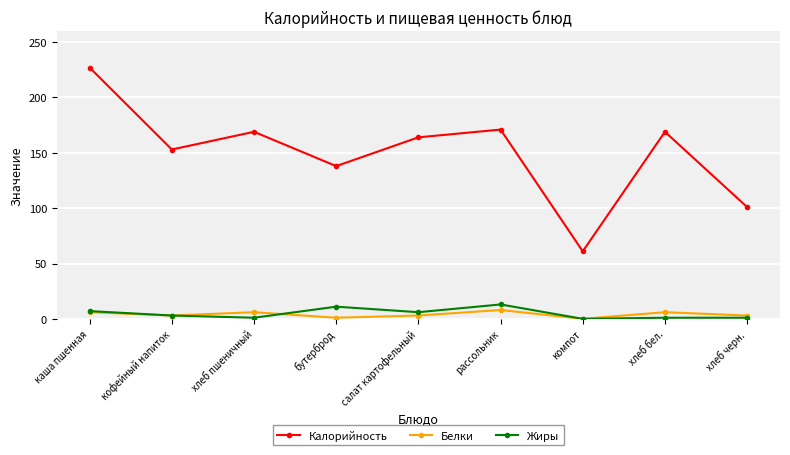

The Белки series shows 6 at каша пшенная. True or false?

True